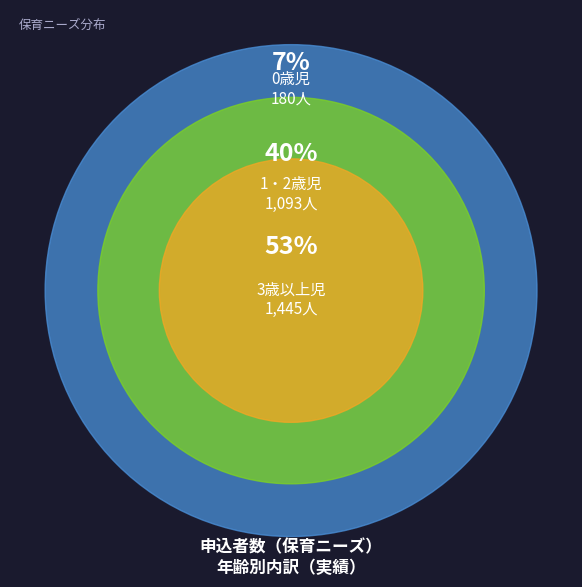

What portion of the pie excludes 3歳以上児?

46.8%